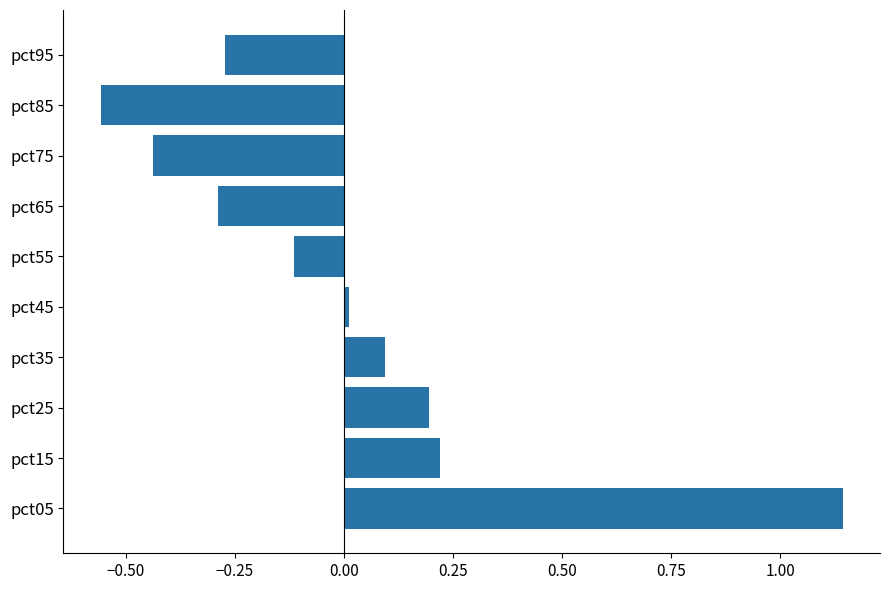

Count the number of data series in this chart.

1